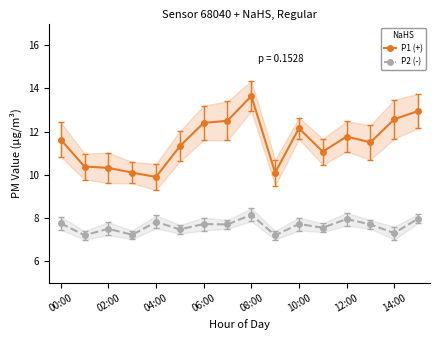

What is the difference between the maximum and minimum values in the P2 (-) series?

1.0